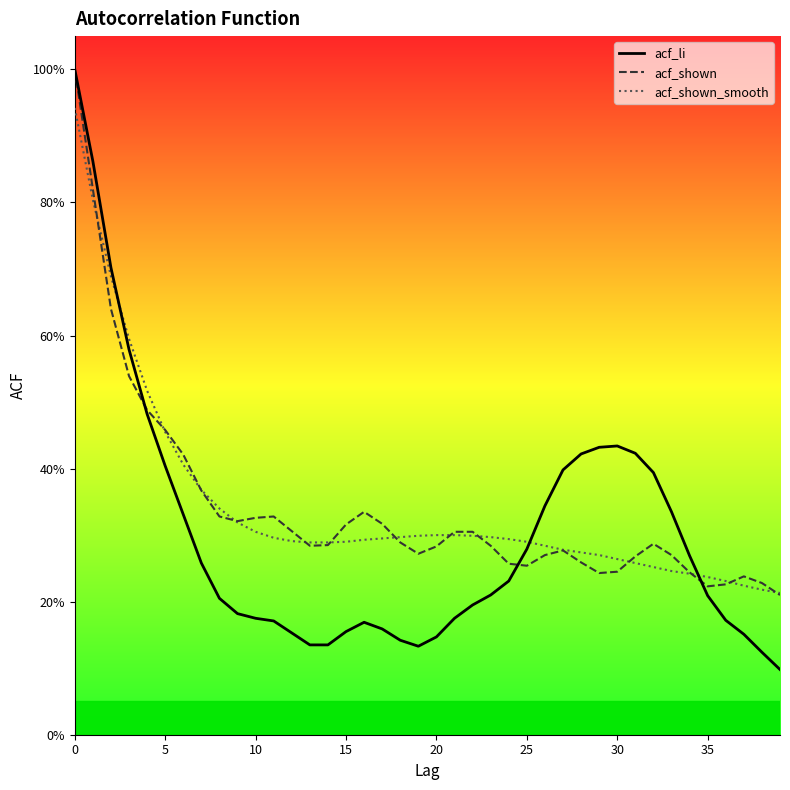

At which label does acf_shown_smooth reach its minimum?

39